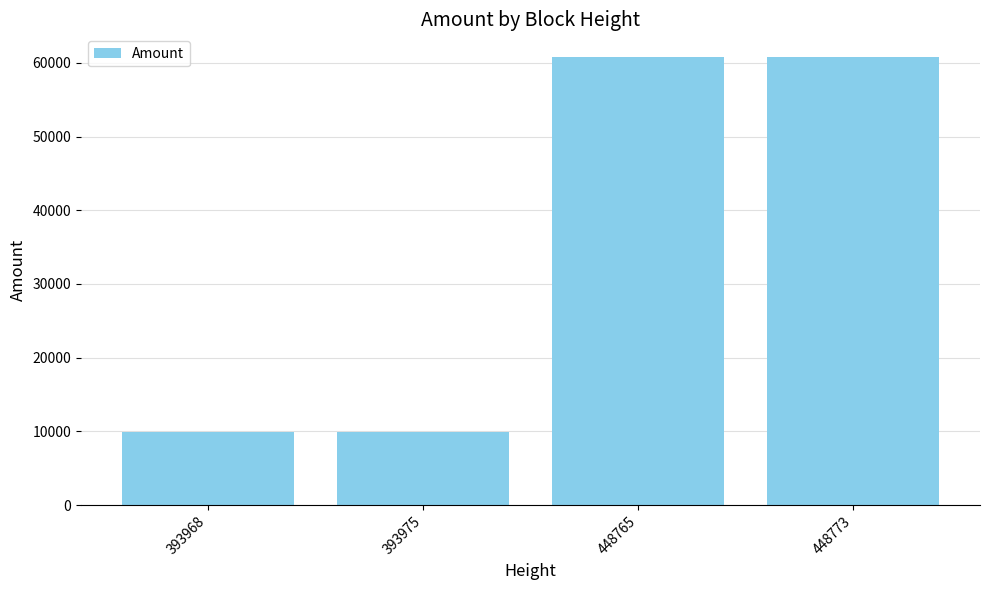

What is the sum of all values?

141590.3